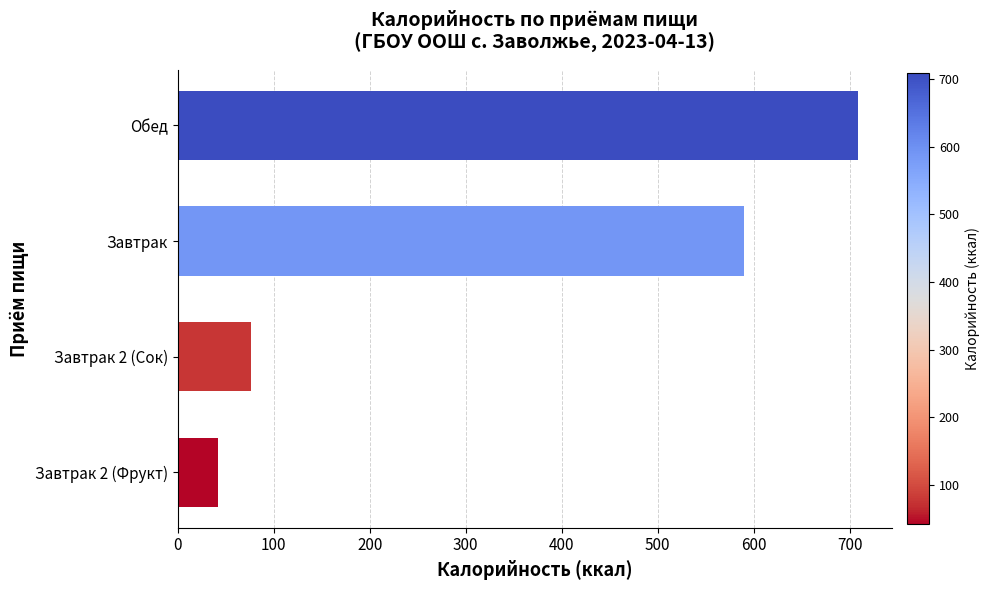

What is the difference between the maximum and second lowest values?

632